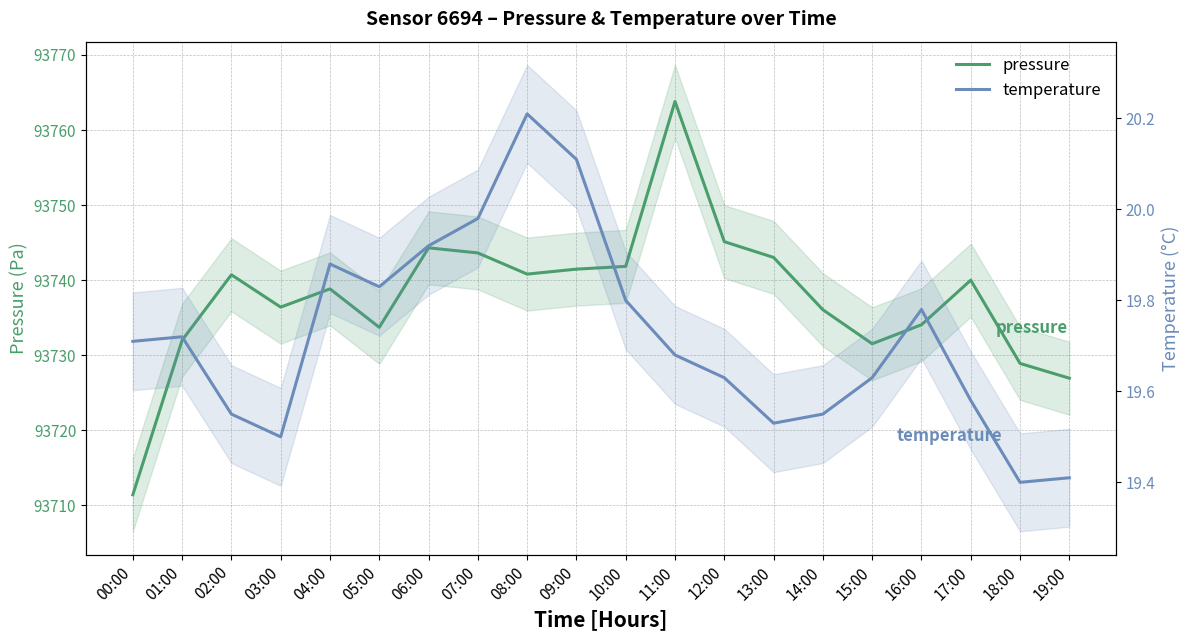

Reading left to right, list all the values displayed in this chart.

pressure: 93711.4	93732.0	93740.7	93736.4	93738.8	93733.7	93744.3	93743.6	93740.8	93741.5	93741.8	93763.8	93745.1	93743.0	93736.1	93731.5	93734.1	93740.0	93728.9	93726.9
temperature: 19.7	19.7	19.6	19.5	19.9	19.8	19.9	20.0	20.2	20.1	19.8	19.7	19.6	19.5	19.6	19.6	19.8	19.6	19.4	19.4